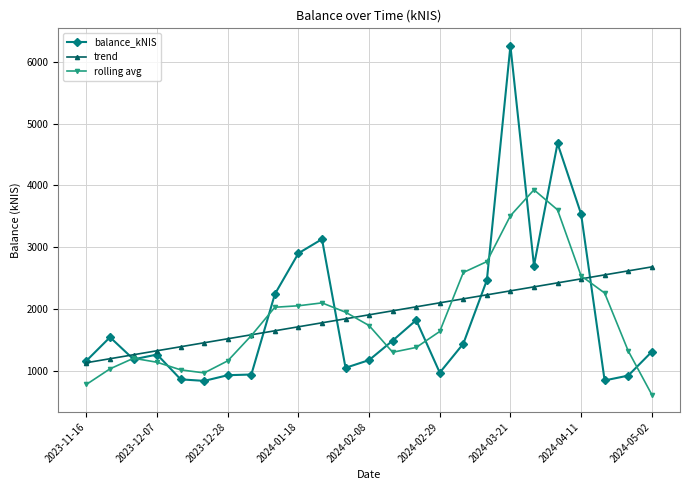

What is the value of the rolling avg point at the 1st from the left?

776.7